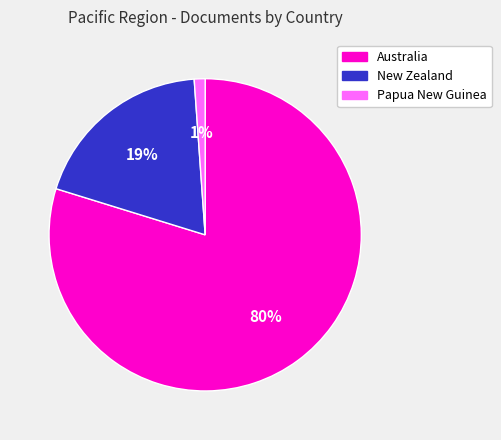

To the nearest percent, what is the combined percentage of Australia and Papua New Guinea?

81%